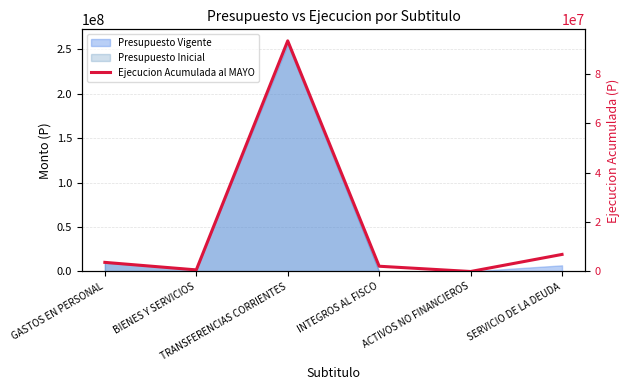

How many interior local valleys (lower than both neighbors) does the data have?

2